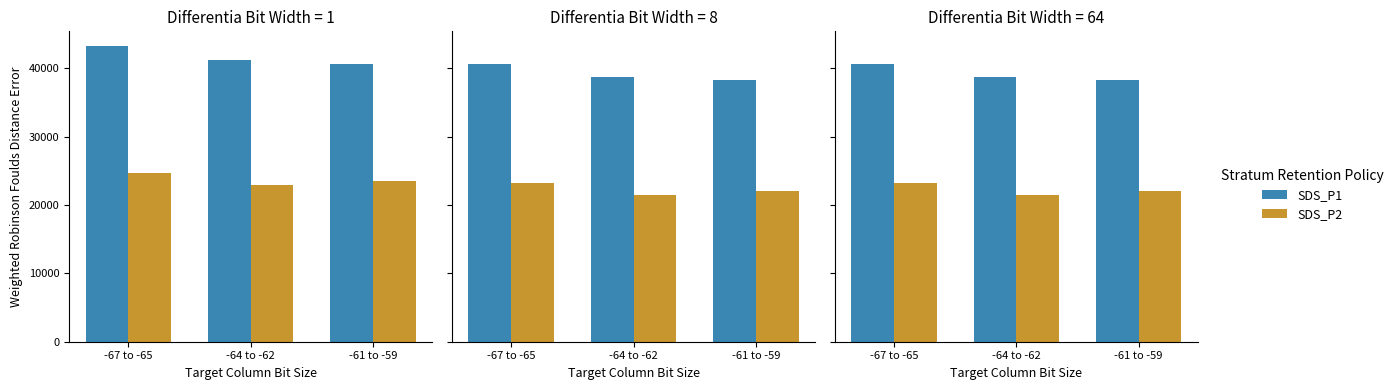

What is the difference between the highest and lowest values at -64 to -62?

17237.5